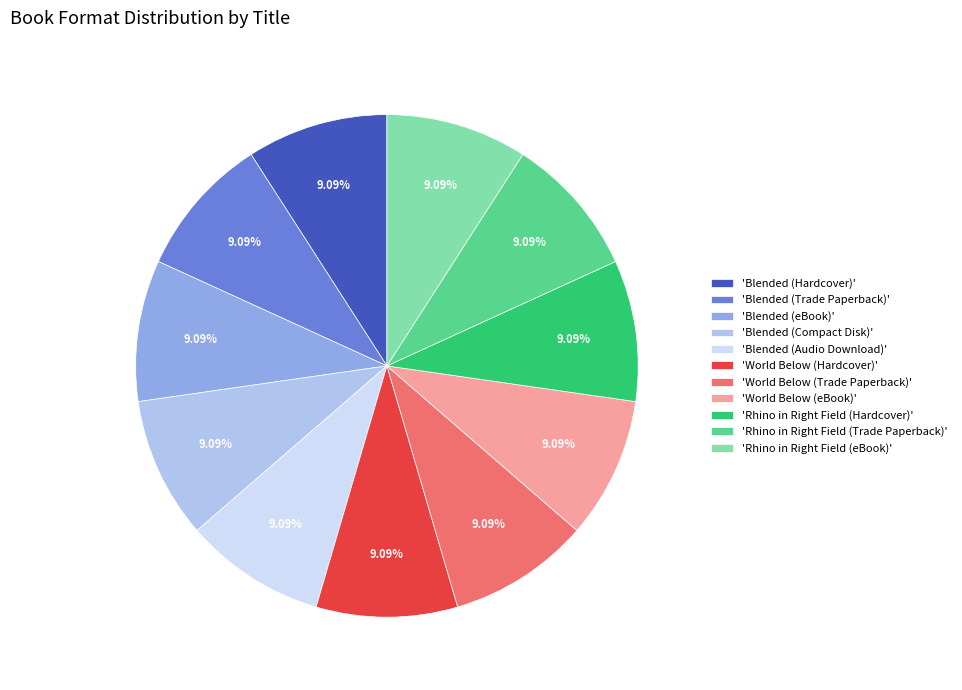

How many slices are in this pie chart?

11